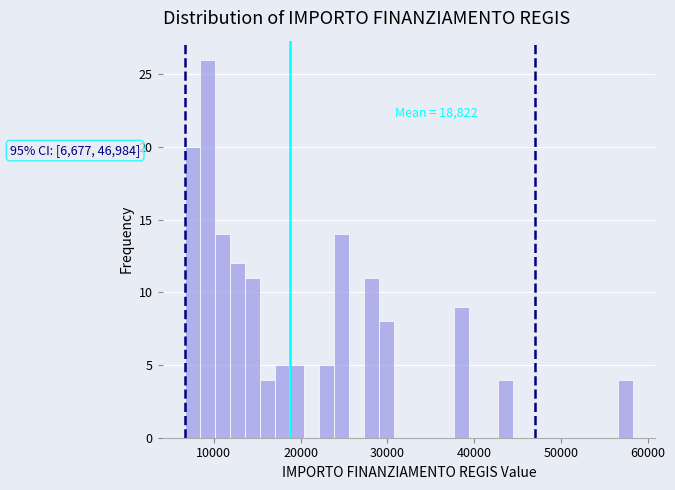

Read against the x-axis, roughly where is the centre of the tallest bar?

9000